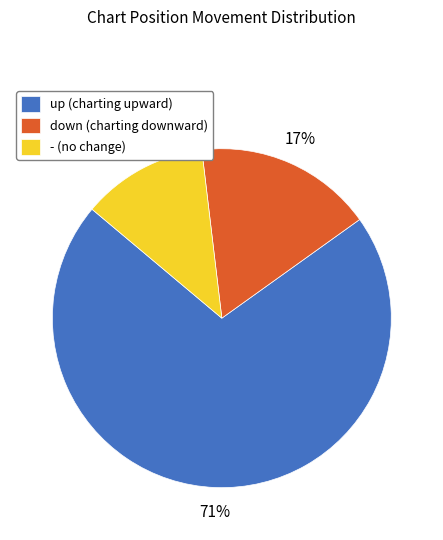

How many slices are in this pie chart?

3